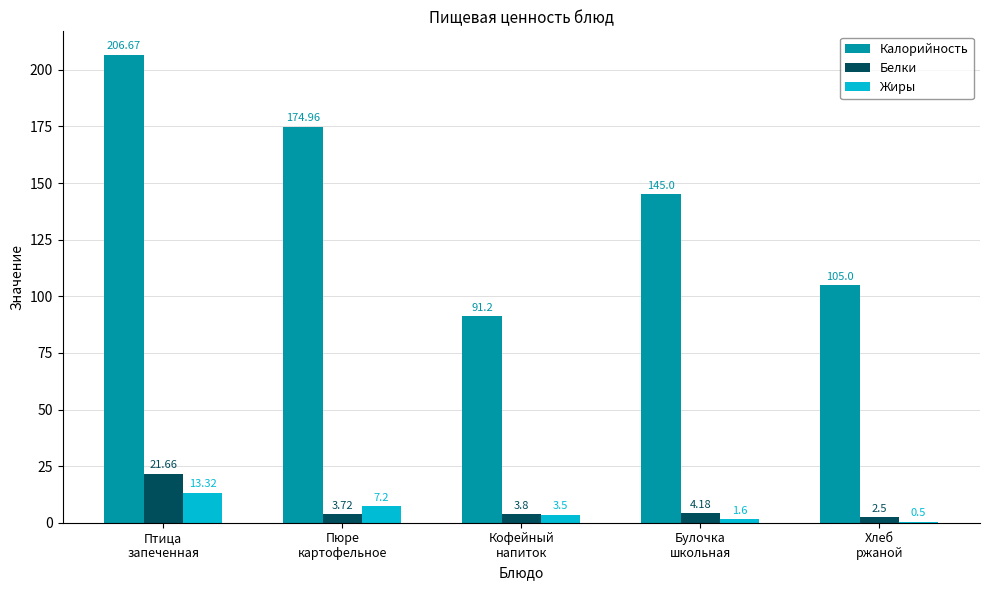

What is the sum of the Белки values at Булочка
школьная and Кофейный
напиток?

8.0